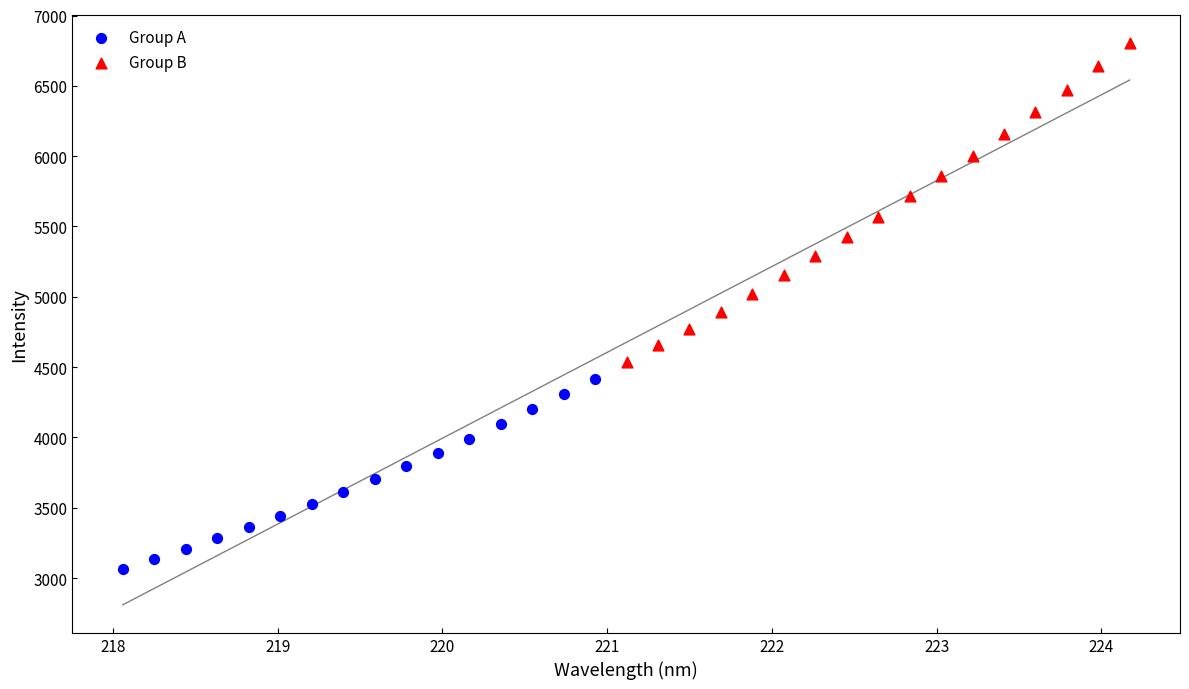

Which series contains the highest Y value?

Group B